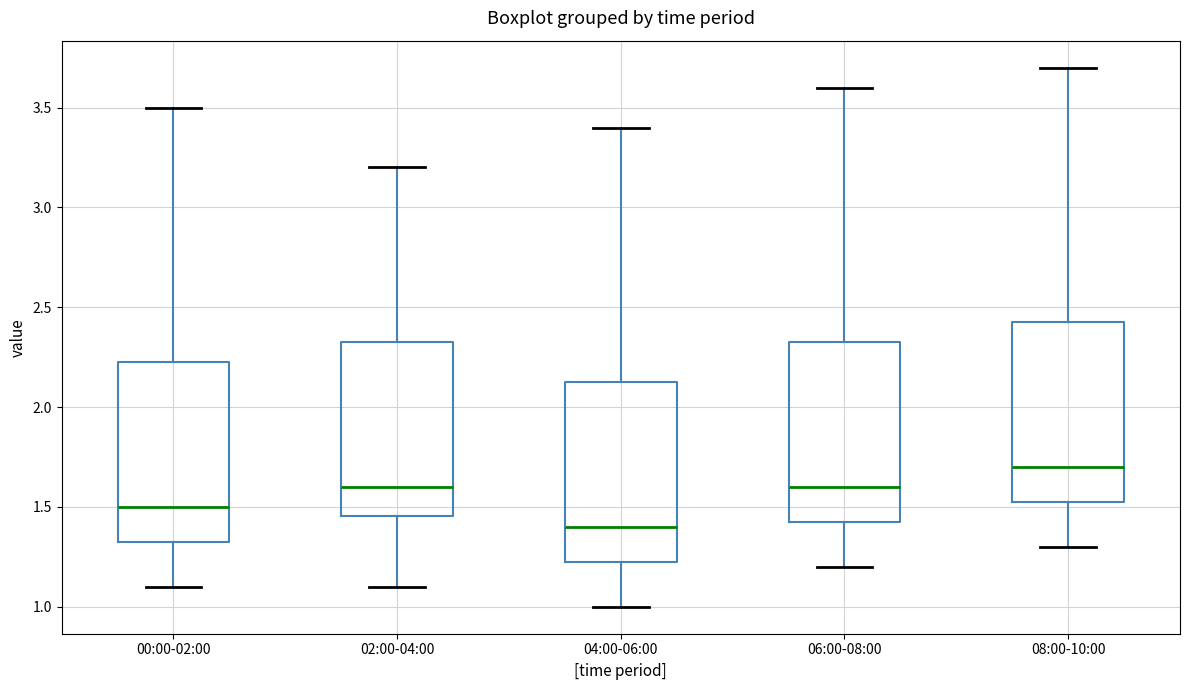

Which box's median line is the highest?

08:00-10:00